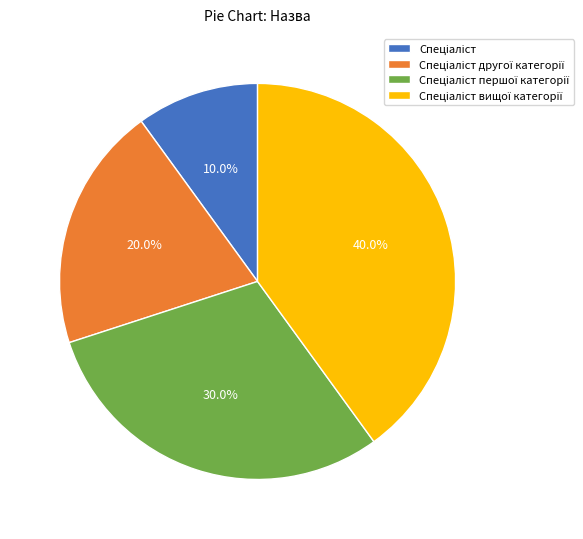

Is there any slice that represents more than half of the pie?

No